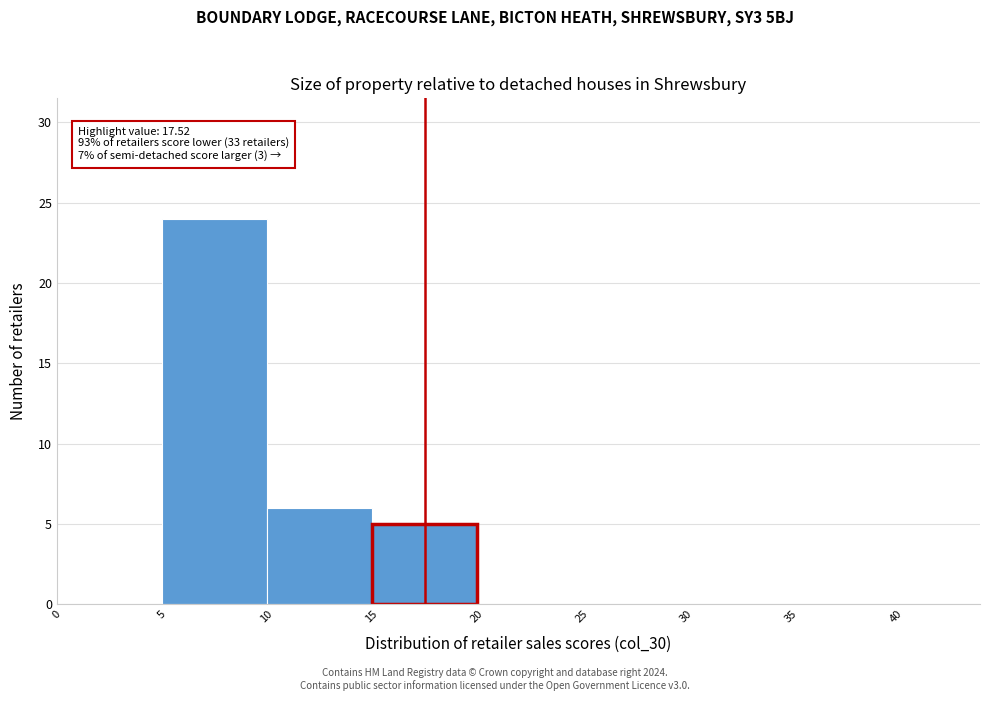

Which range on the x-axis has the tallest bar?

5 to 10